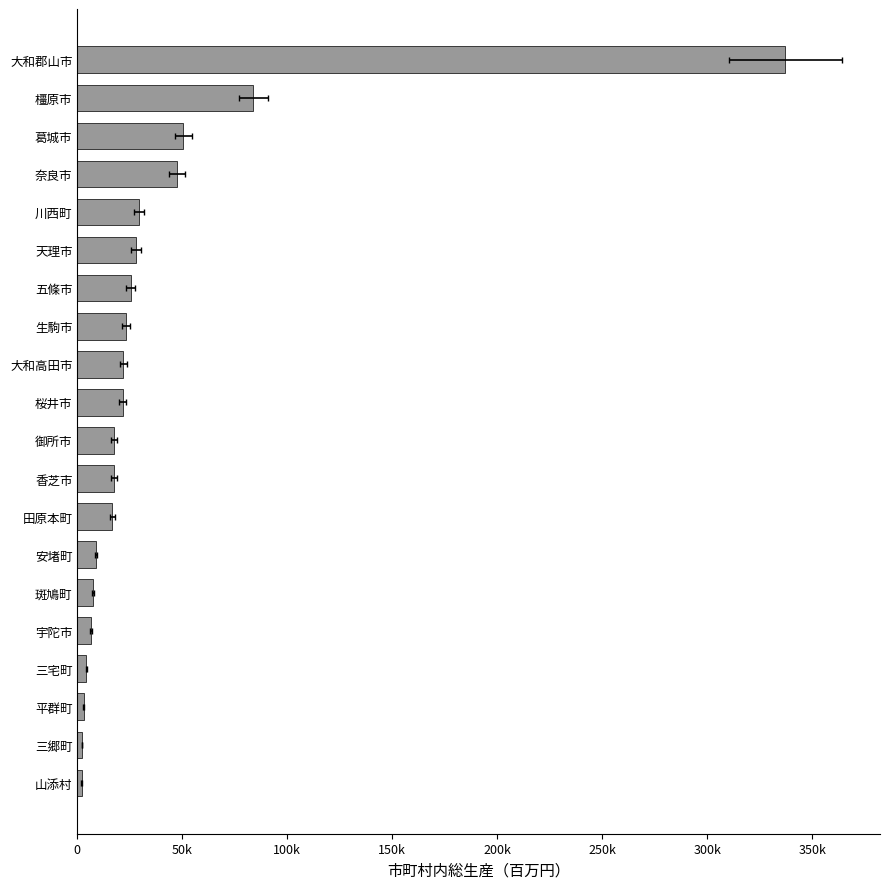

Does the chart contain any negative values?

No